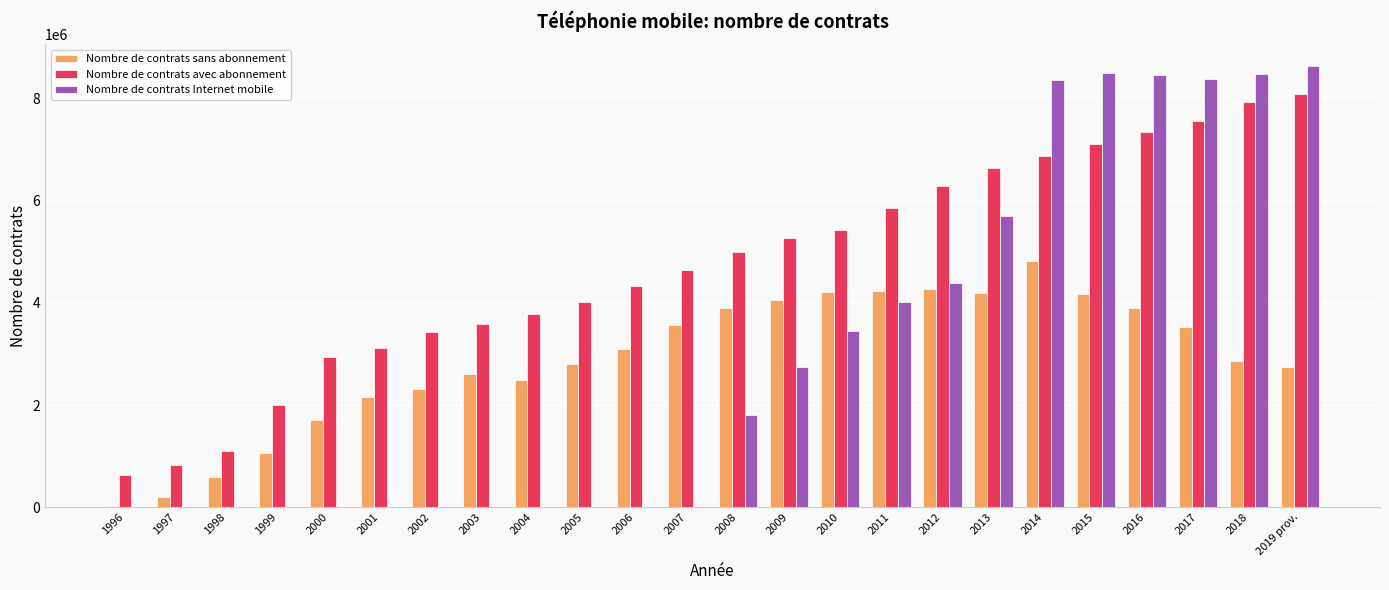

Are the bars grouped side by side (vs. stacked)?

Yes